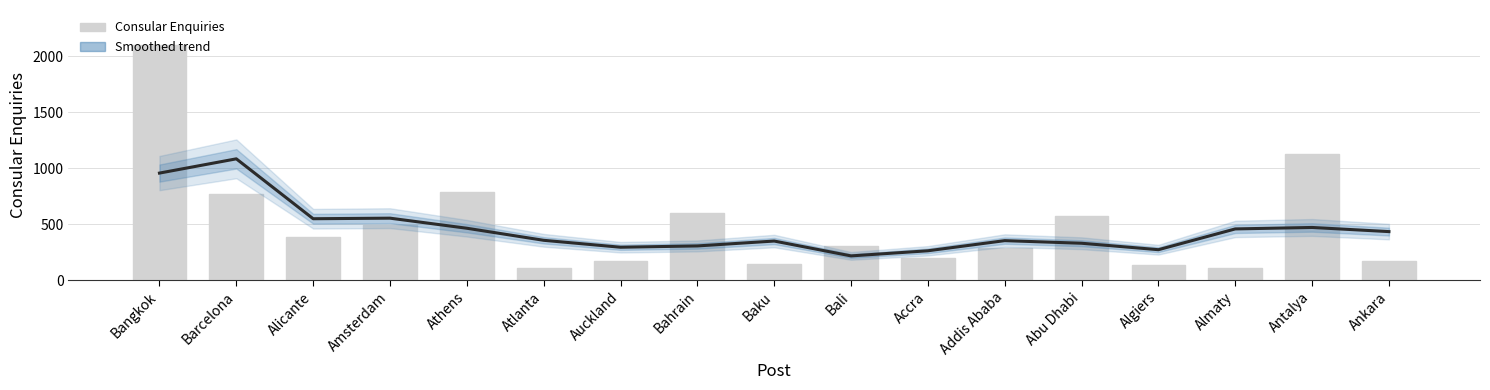

Which category has the lowest value in the Consular Enquiries series?

Almaty